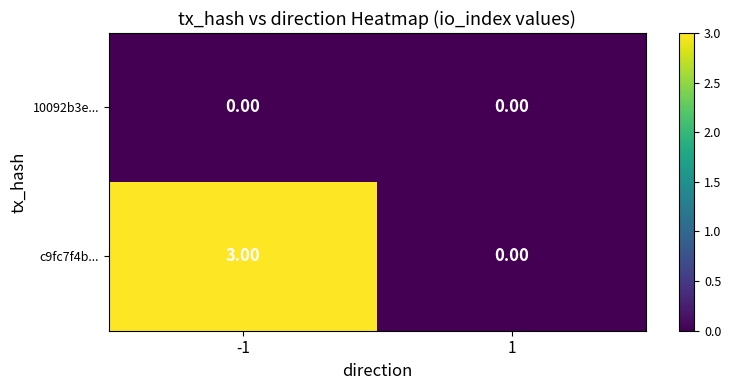

Rank the series at -1 from highest to lowest value.

c9fc7f4b..., 10092b3e...